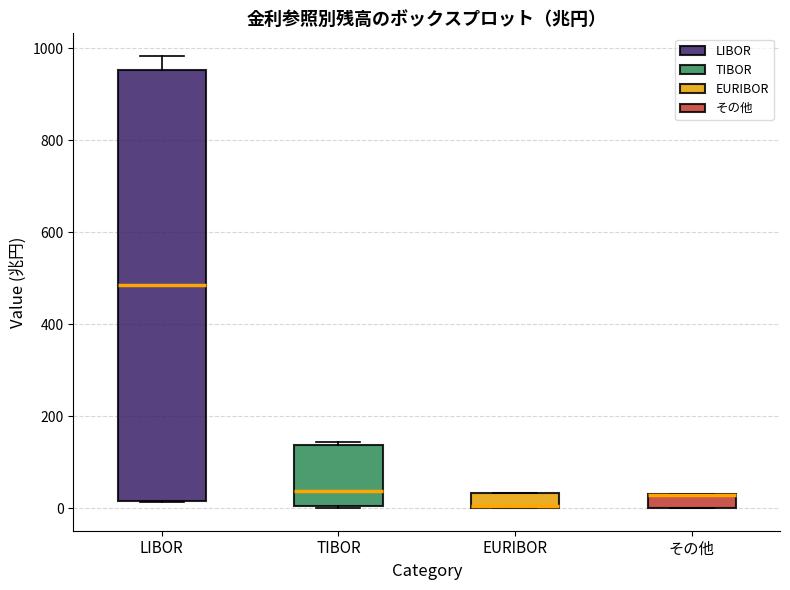

Which box is the tallest, from its lower edge to its upper edge?

LIBOR